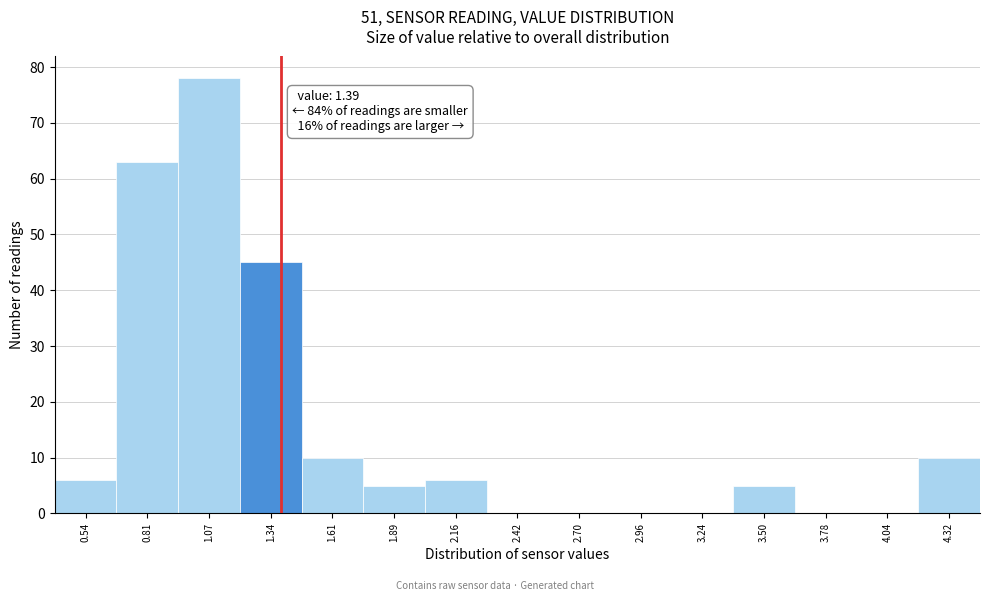

Which range on the x-axis has the tallest bar?

0.94 to 1.21